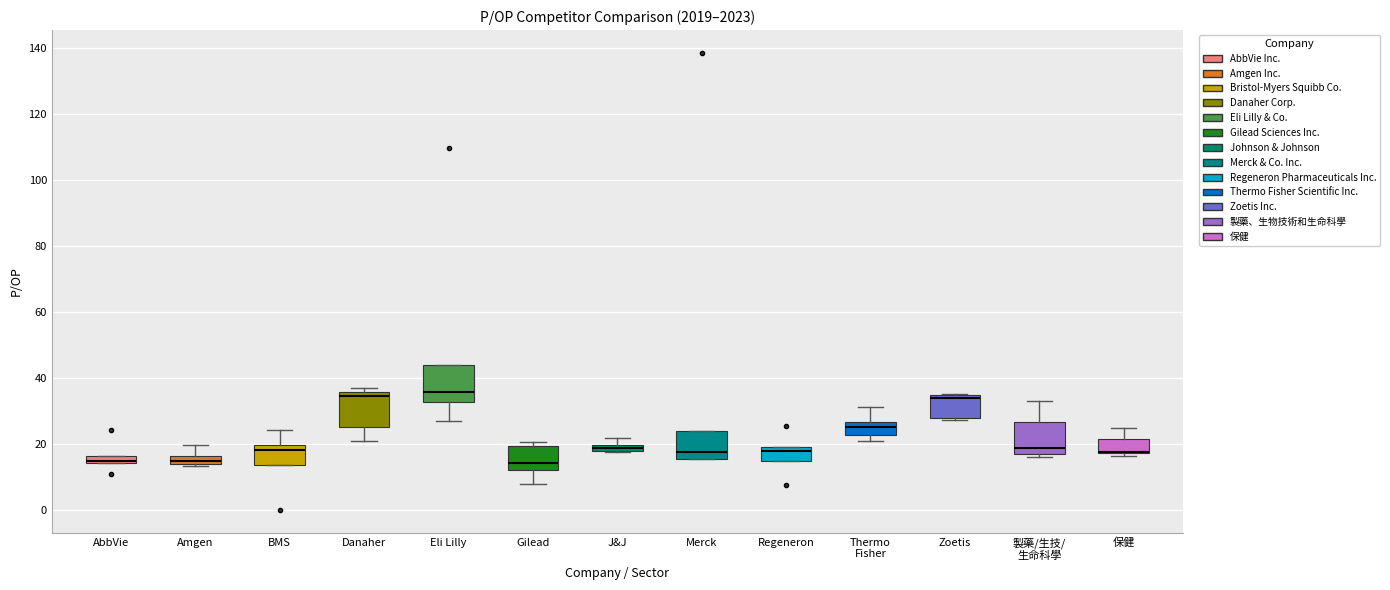

Where is the lower edge of the box for Danaher on the y-axis? The values are not printed on the chart, so give them approximately, as read against the axis.

26